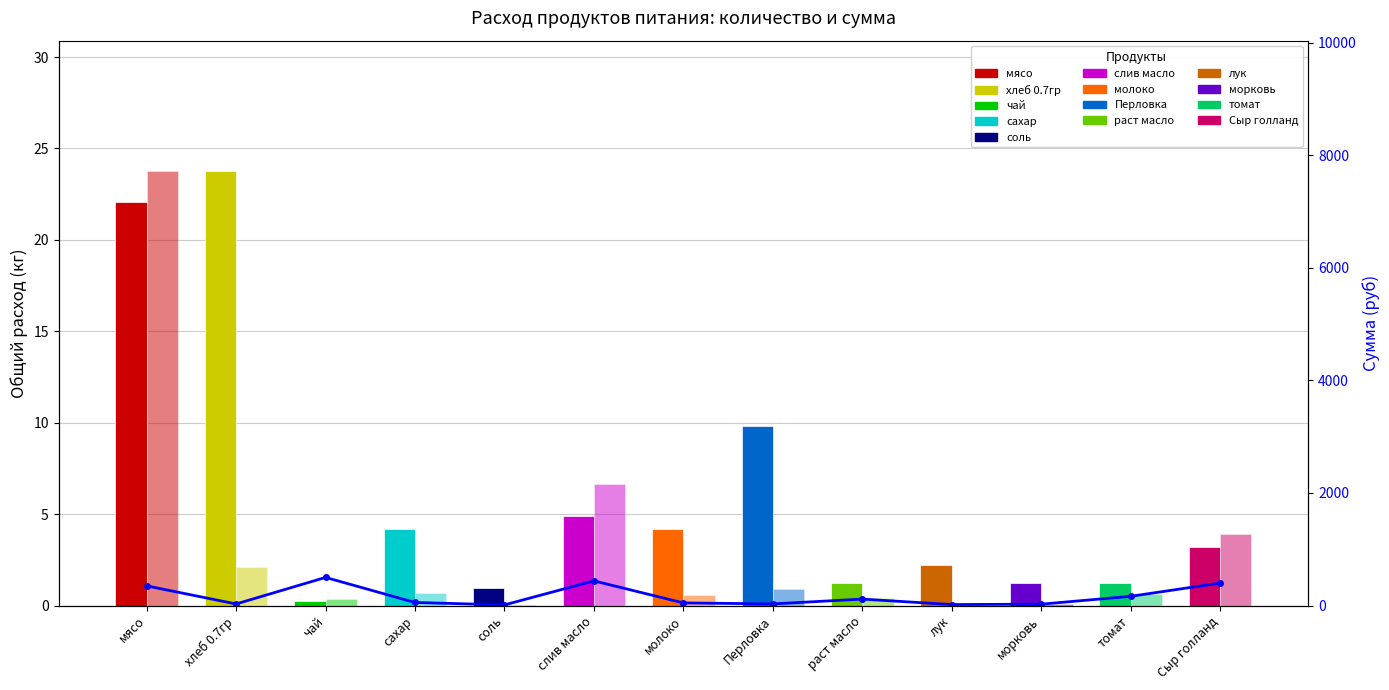

How many values are below 55?

6